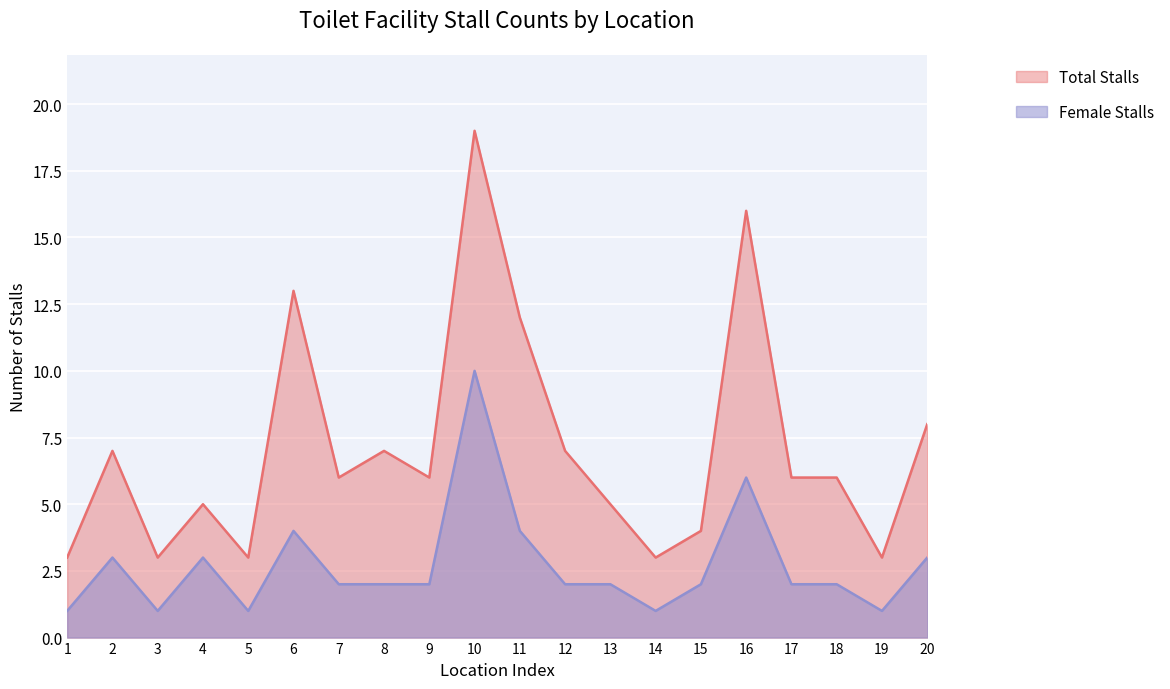

List the series in order of their overall mean, highest first.

Total Stalls, Female Stalls